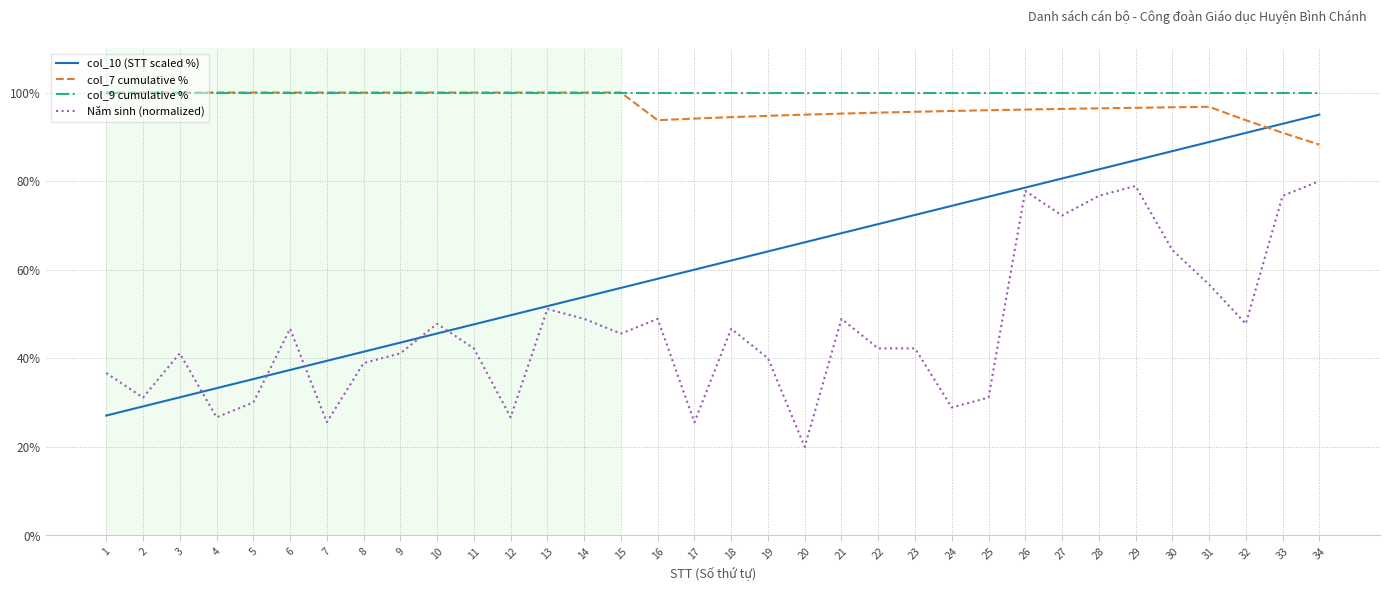

The value of col_7 cumulative % at 12 is 100.0. True or false?

True